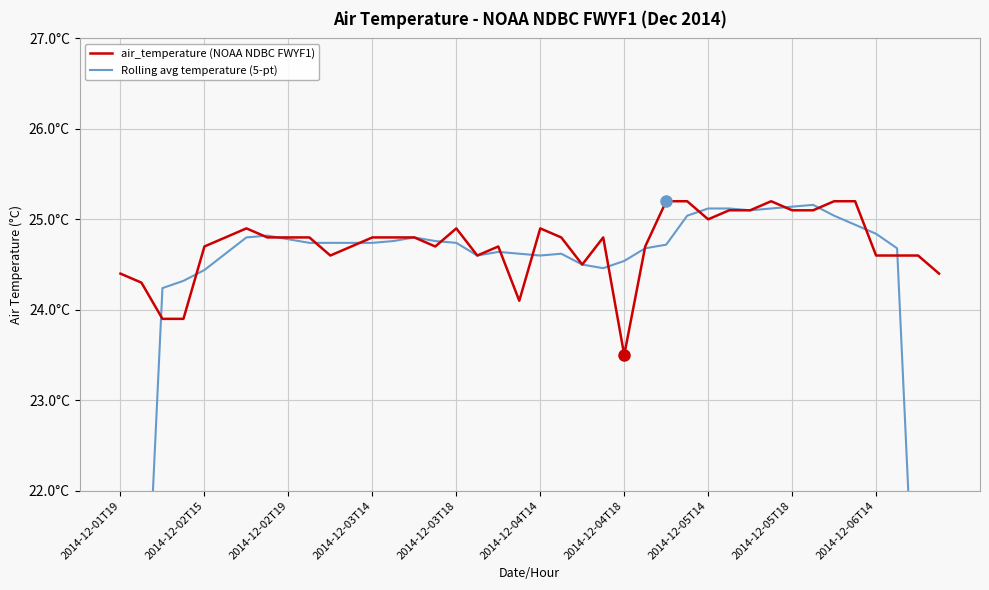

What is the sum of the air_temperature (NOAA NDBC FWYF1) values at 2014-12-05T14 and 24?

48.3